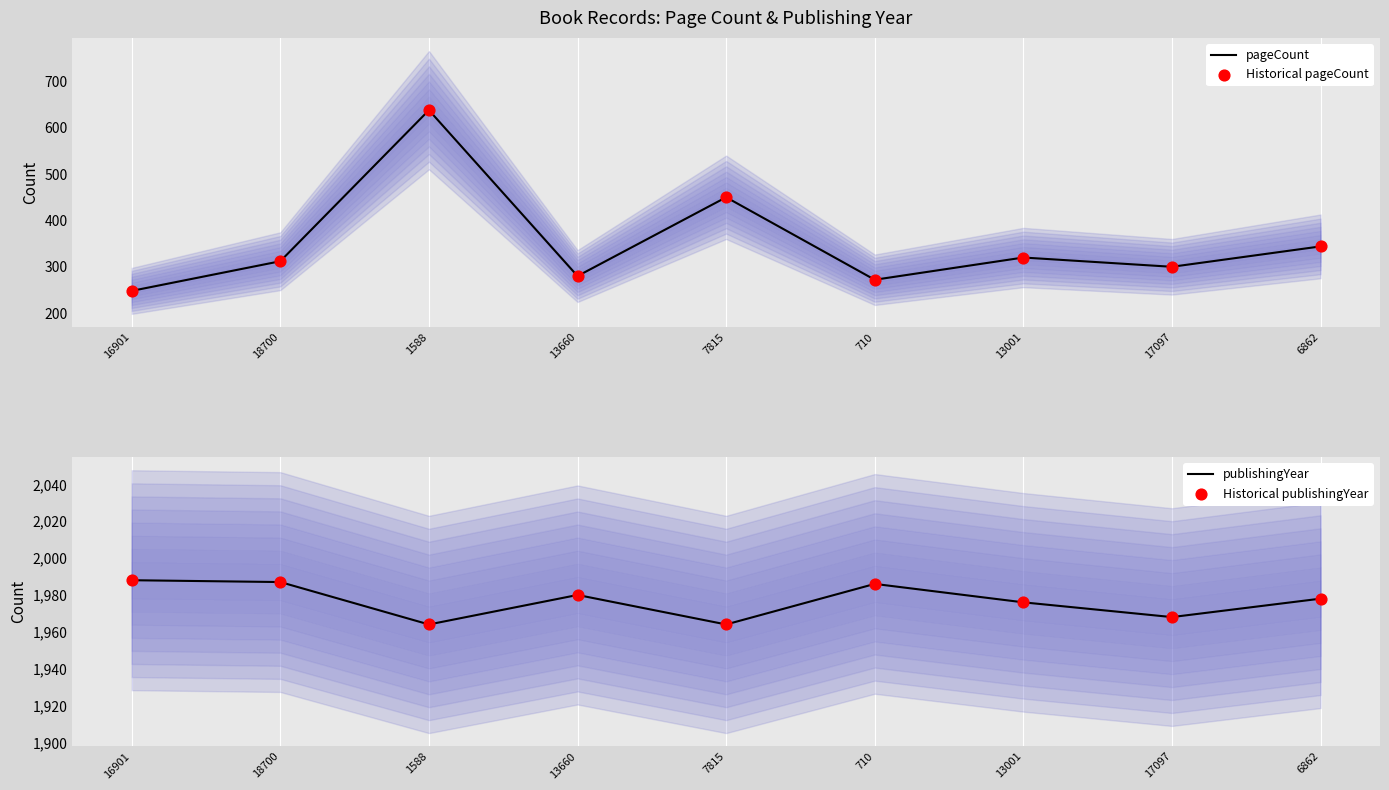

What are all the series names shown in the legend?

pageCount, Historical pageCount, publishingYear, Historical publishingYear